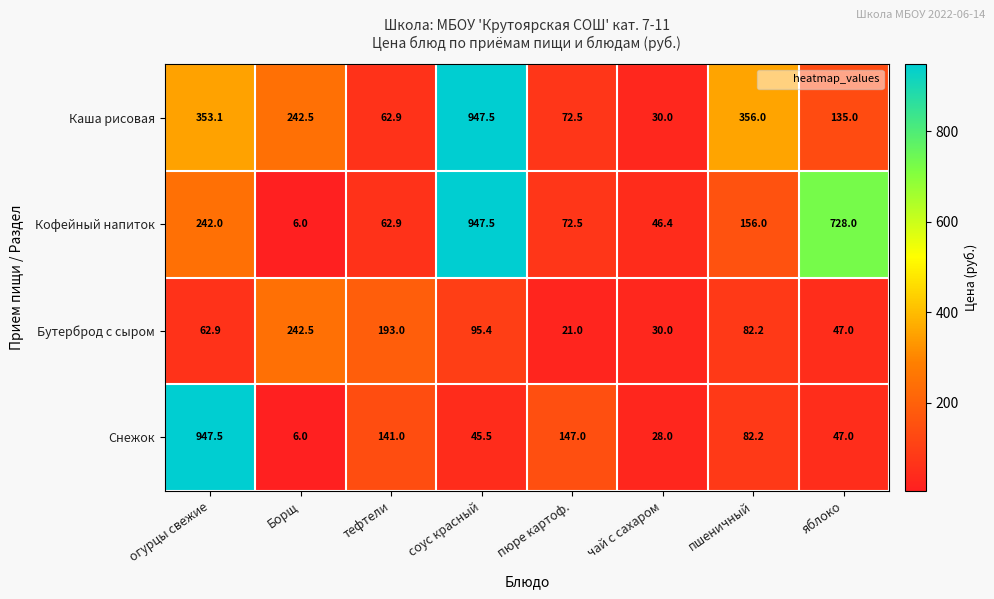

What is the difference between the Кофейный напиток values at яблоко and Борщ?

722.0